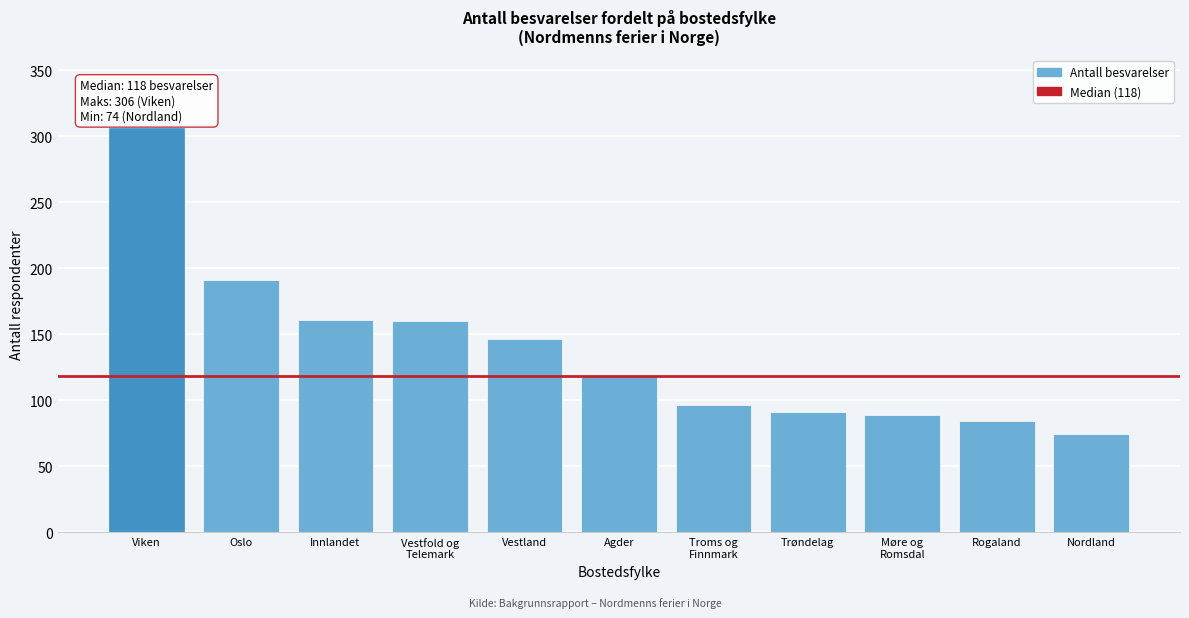

The chart shows a value of 40 at Rogaland. True or false?

False